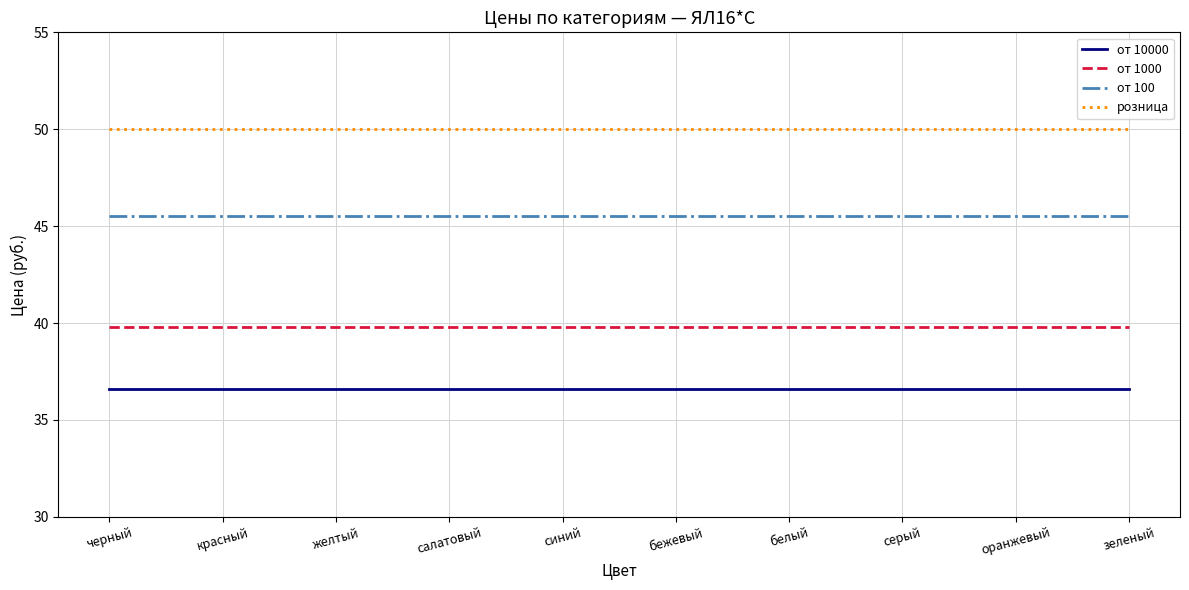

At синий, list the series in order from smallest to largest.

от 10000, от 1000, от 100, розница